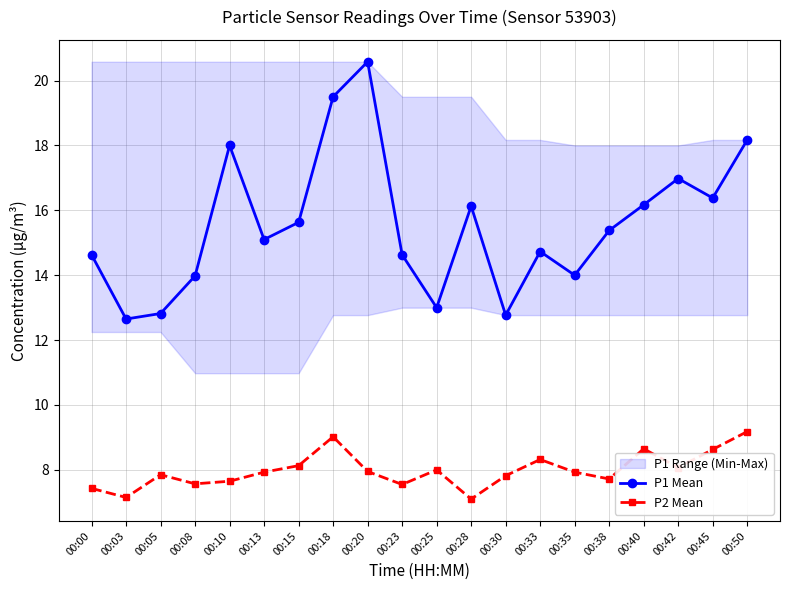

Reading left to right, transcribe all the data shown in this chart.

P1 Mean: 14.6	12.7	12.8	14.0	18.0	15.1	15.6	19.5	20.6	14.6	13.0	16.1	12.8	14.7	14.0	15.4	16.2	17.0	16.4	18.2
P2 Mean: 7.4	7.2	7.8	7.6	7.7	7.9	8.1	9.0	8.0	7.5	8.0	7.1	7.8	8.3	7.9	7.7	8.7	8.1	8.6	9.2